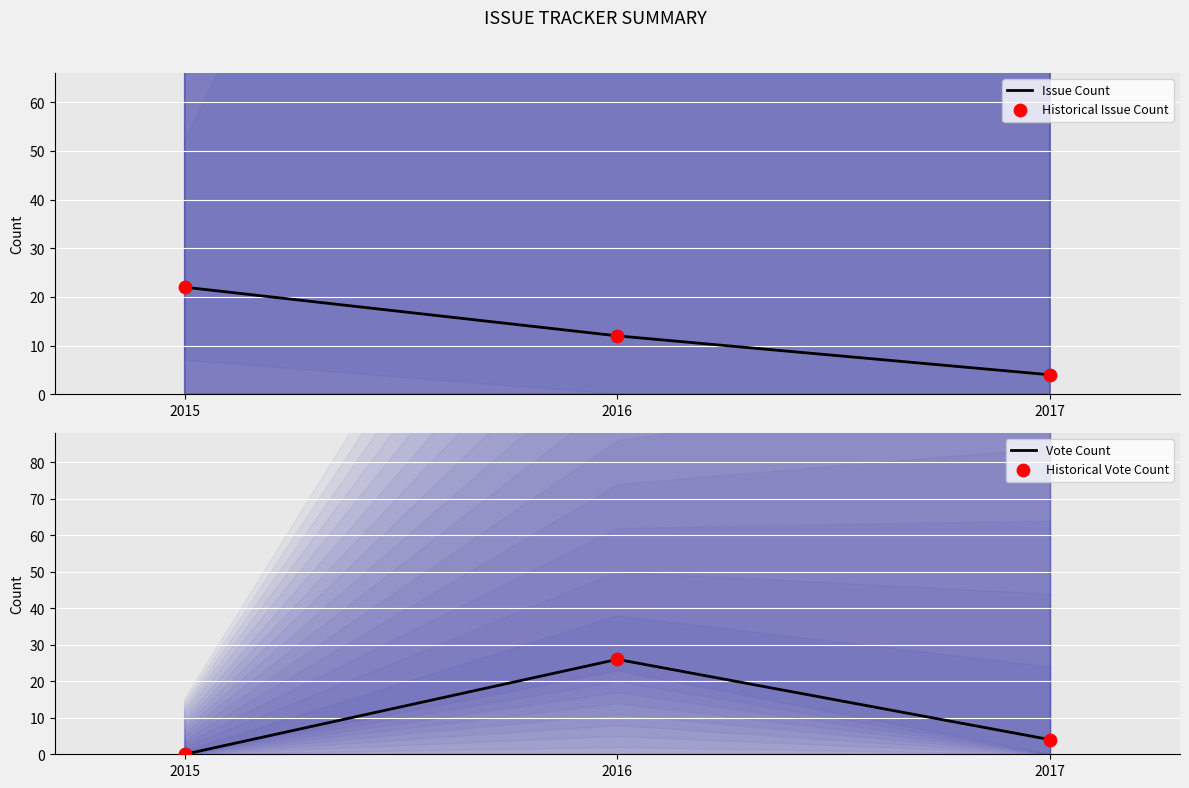

Which series has the widest spread of Y values?

Vote Count